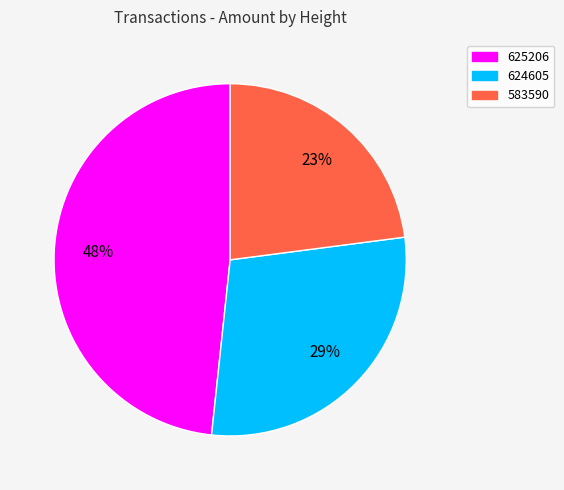

Which category has the biggest portion of the pie?

625206